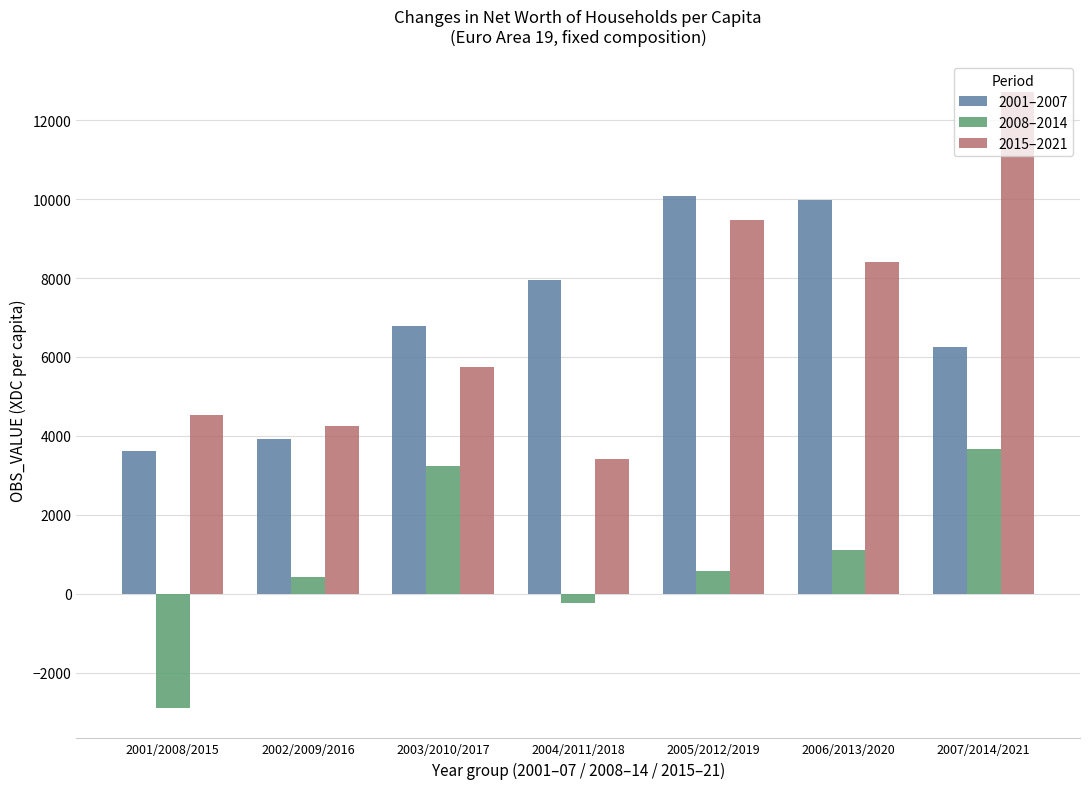

Which category has the lowest value in the 2015–2021 series?

2004/2011/2018